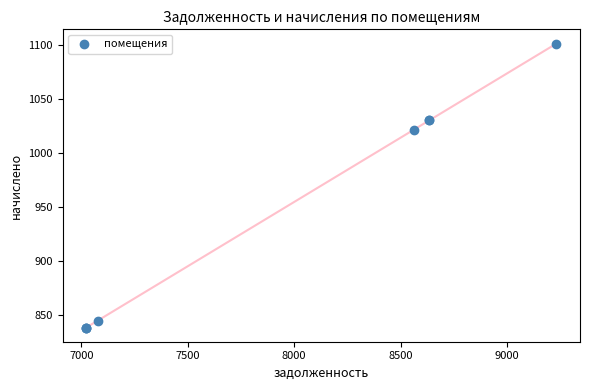

What Y value in the scatter plot is closest to 969?

1021.7